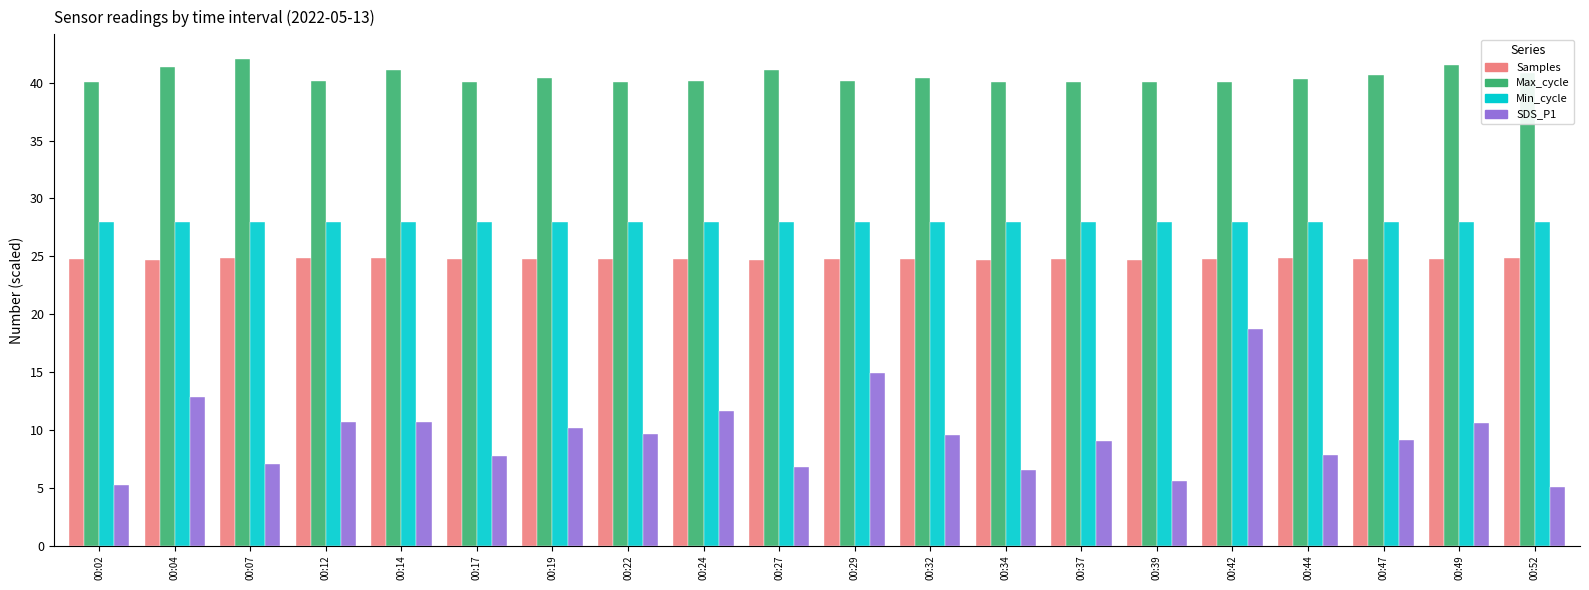

At how many categories does at least one series exceed 20?

20